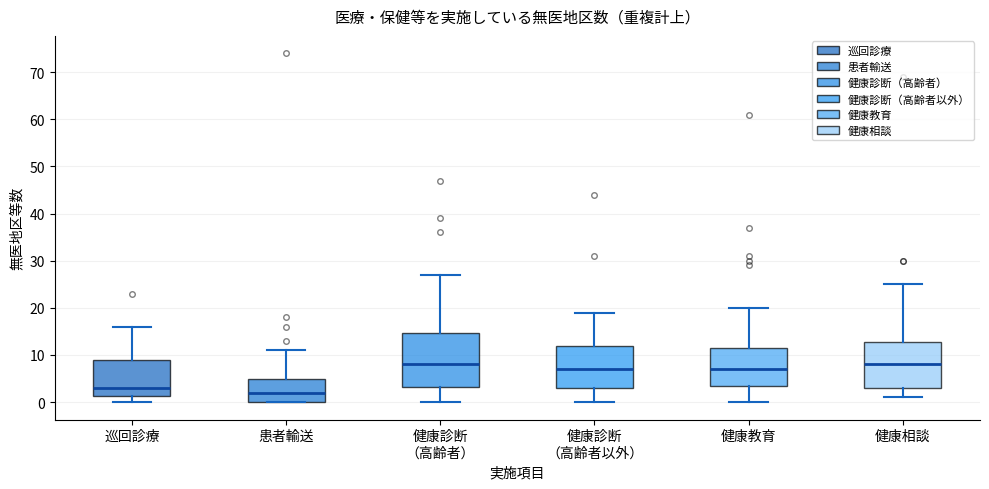

Comparing the boxes themselves (not the whiskers), which one is the tallest?

健康診断 （高齢者）